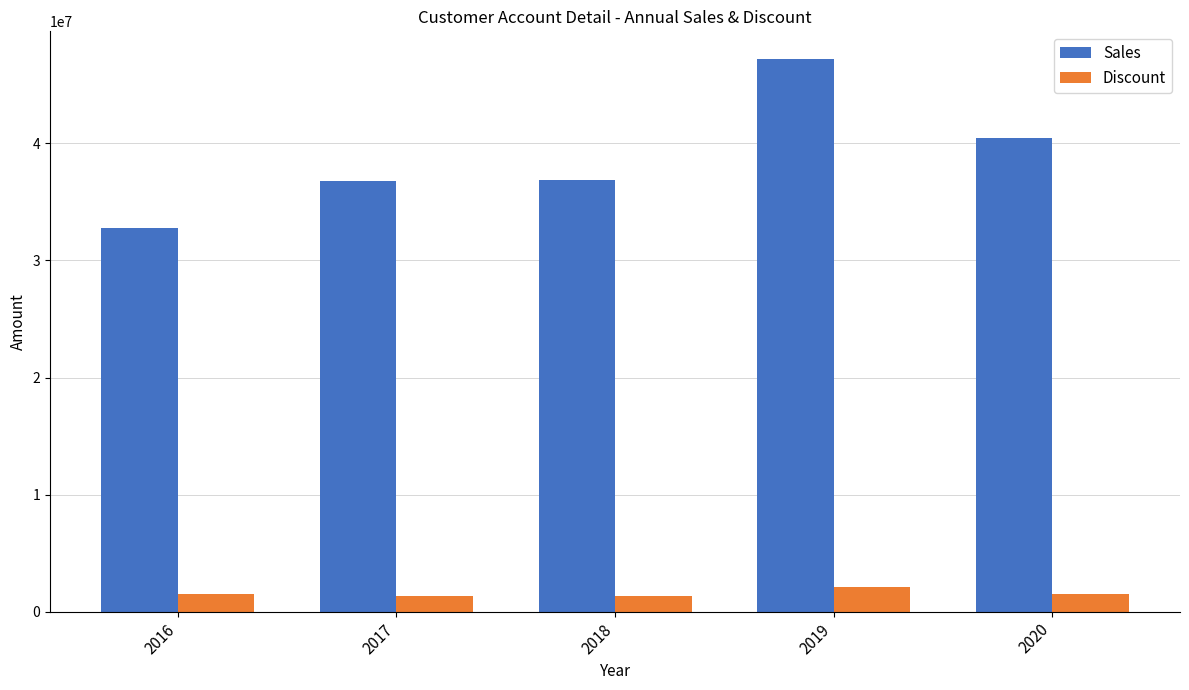

At how many categories does at least one series exceed 35049174?

4